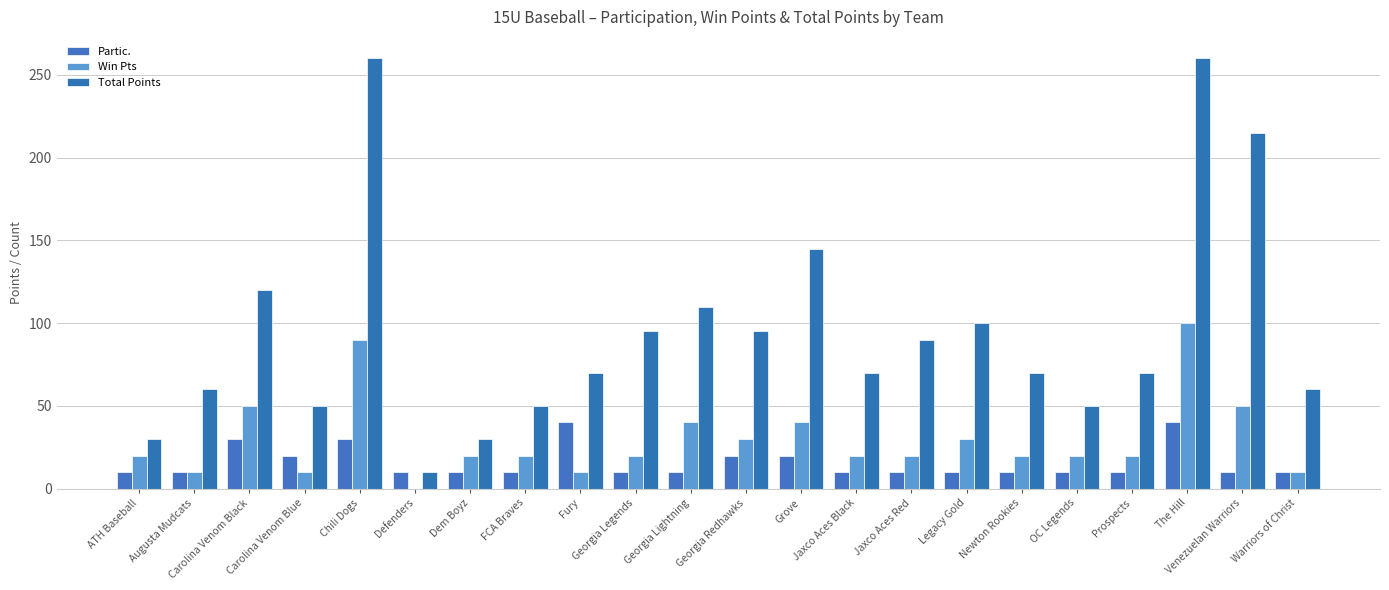

Count the number of data series in this chart.

3